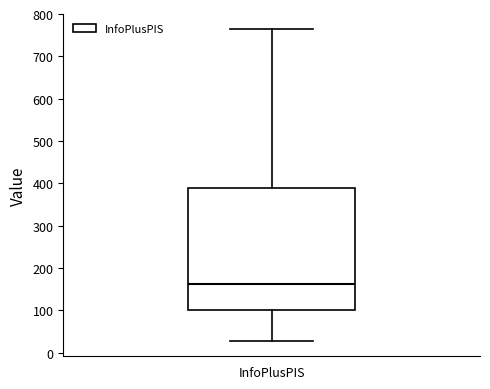

Transcribe this box plot: give where the median line is, the range the box spans, and where the two whiskers end, as read against the y-axis. The values are not printed on the chart, so give them approximately, as read against the axis.

median 160, box 100 to 390, whiskers 30 to 760